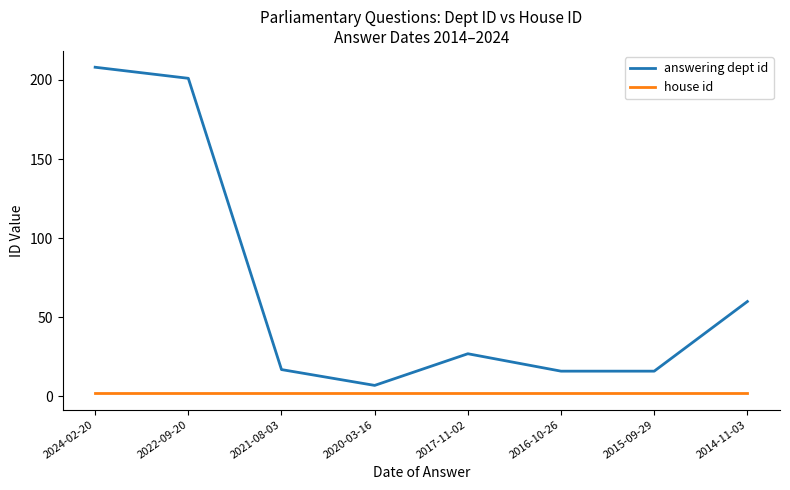

List the series in order of their peak value, highest first.

answering dept id, house id